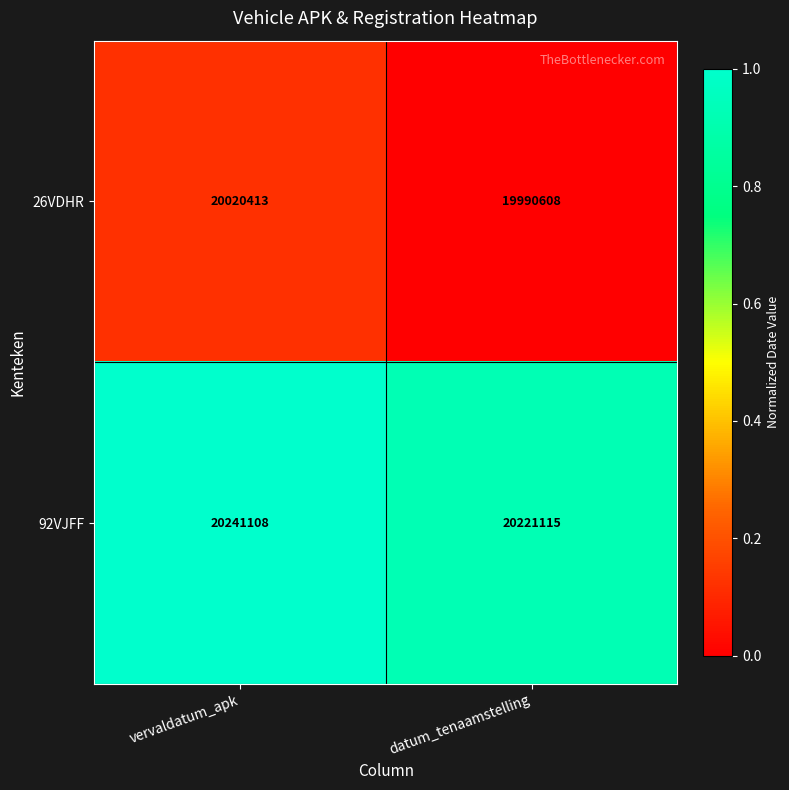

The value of 26VDHR at datum_tenaamstelling is 35053187. True or false?

False